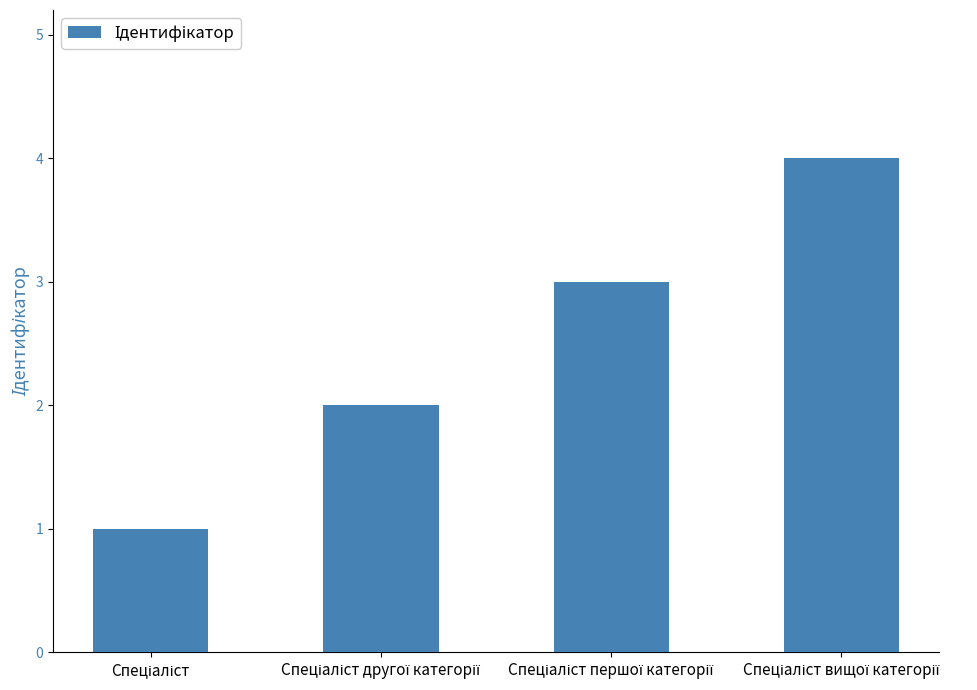

What is the maximum value shown in the chart?

4